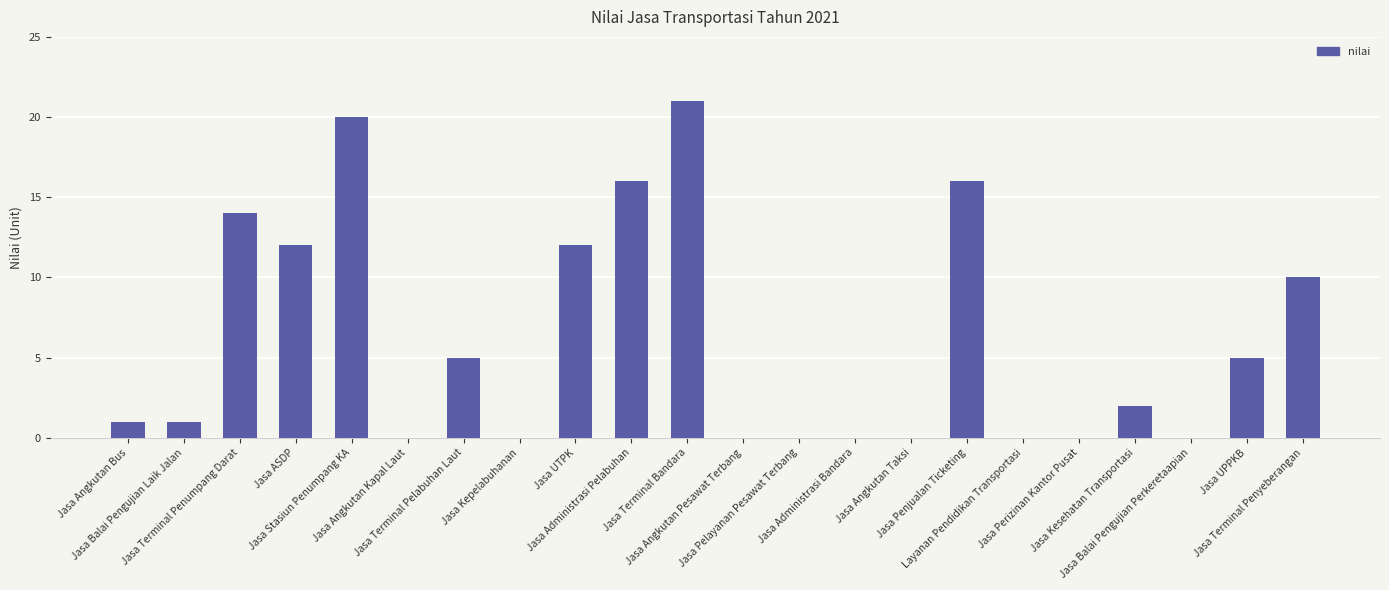

What is the maximum value shown in the chart?

21